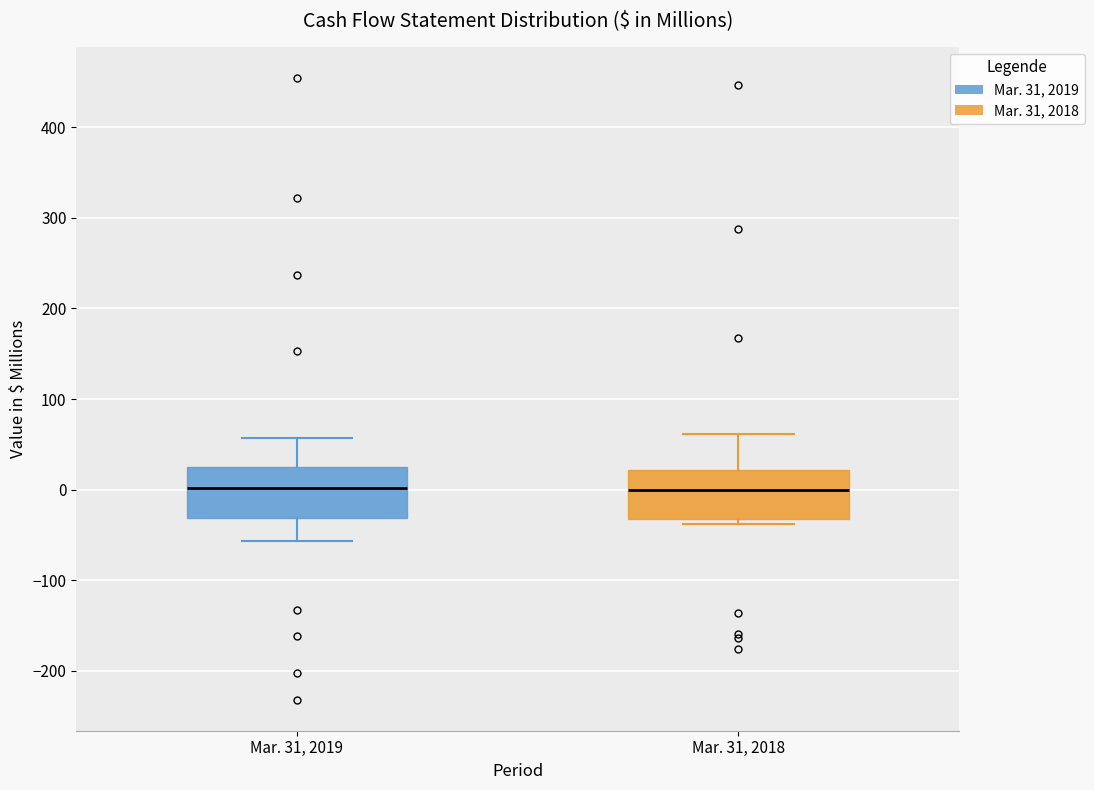

Reading left to right, read every box against the y-axis: the position of its median line, the range the box covers, and the ends of its whiskers. The values are not printed on the chart, so give them approximately, as read against the axis.

Mar. 31, 2019: median 0, box -30 to 30, whiskers -60 to 60
Mar. 31, 2018: median 0, box -30 to 20, whiskers -40 to 60